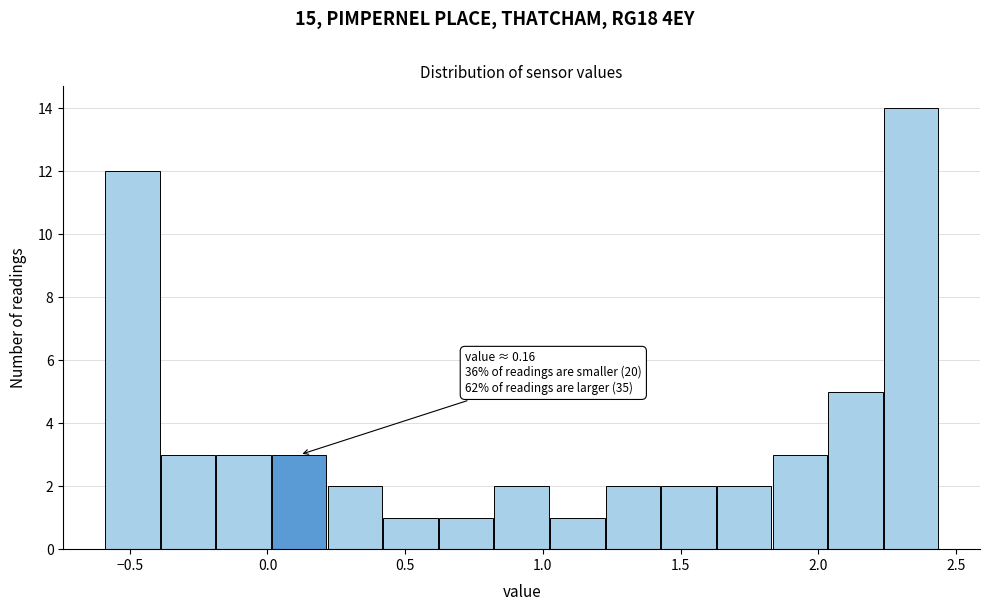

Which range on the x-axis has the tallest bar?

2.25 to 2.45